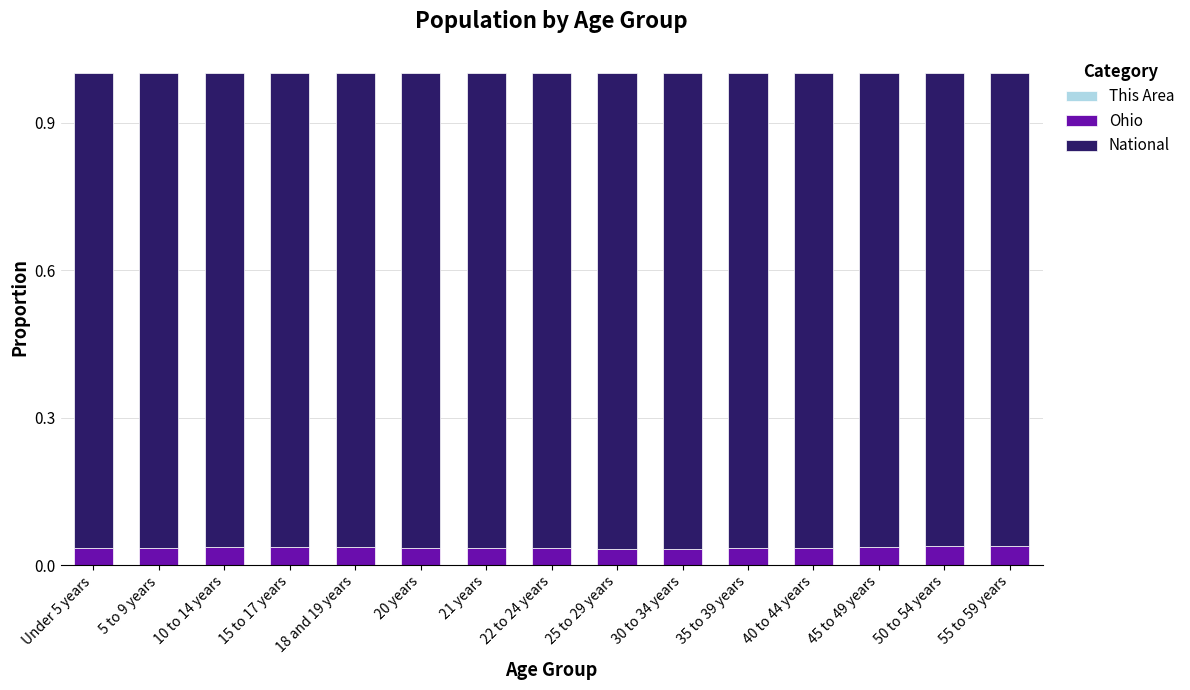

Between Under 5 years and 50 to 54 years, which series saw the biggest shift?

Ohio